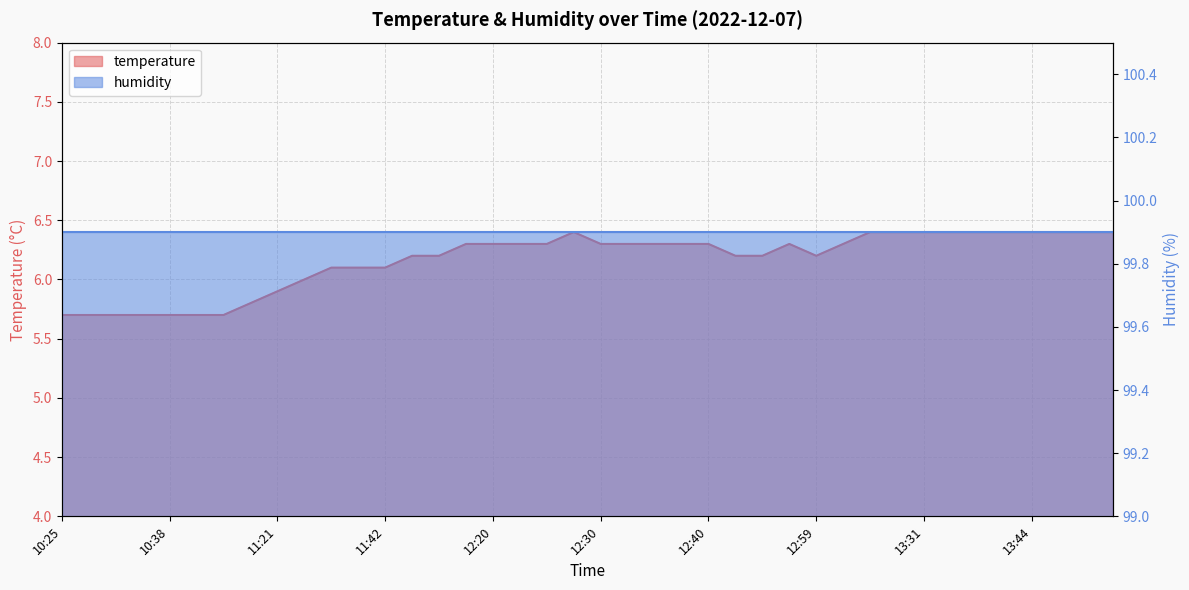

How many points are higher than both their immediate neighbors (excluding endpoints)?

2